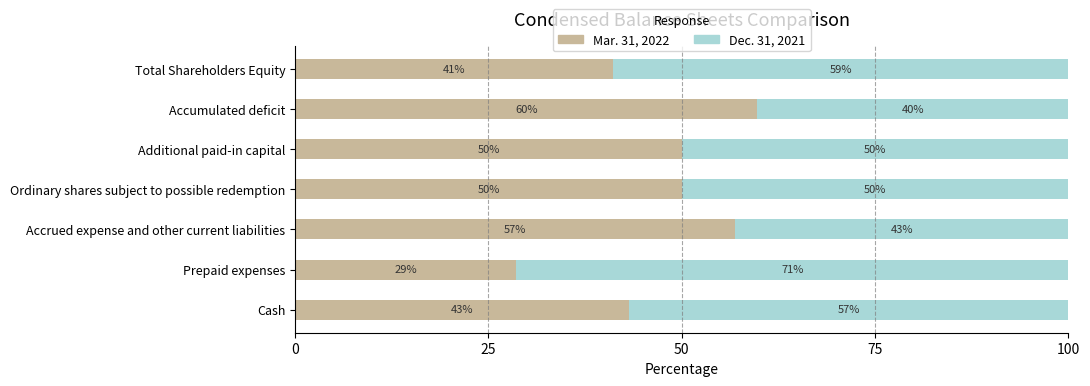

Where is Mar. 31, 2022 nearest to the value 44?

Cash